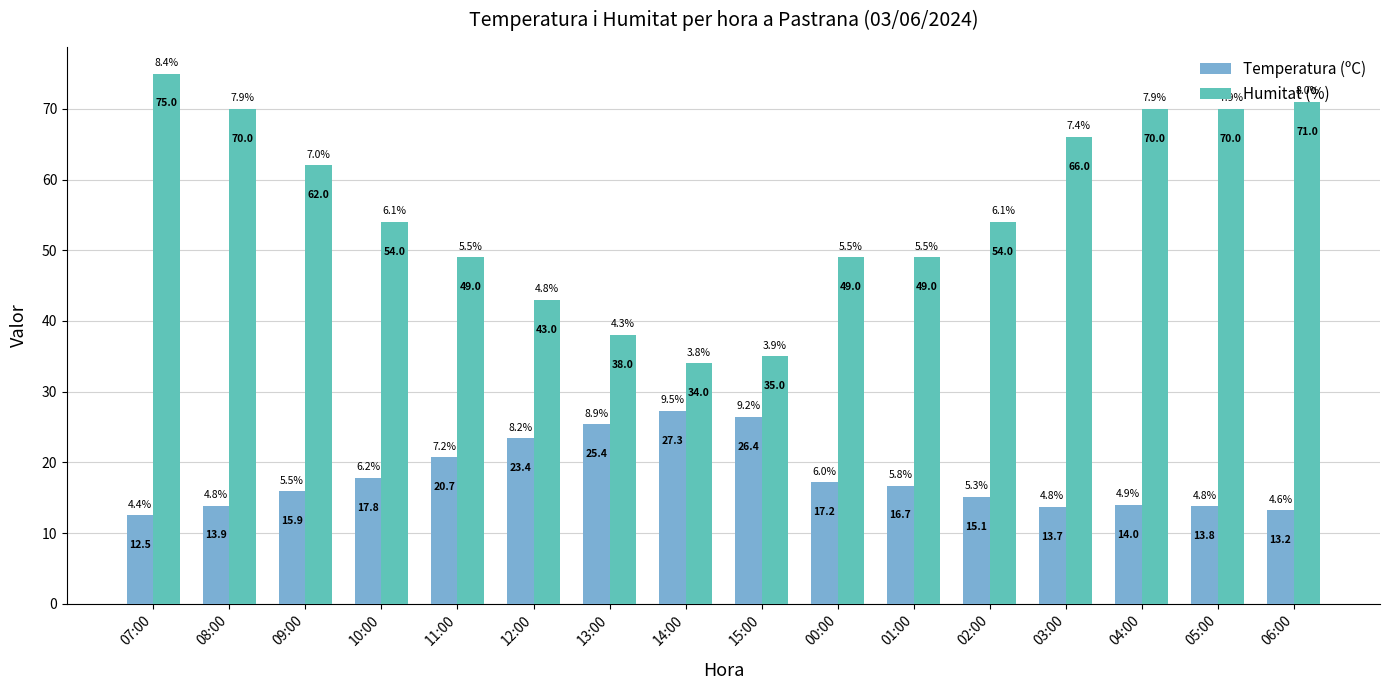

Which label corresponds to the largest value in the chart?

07:00